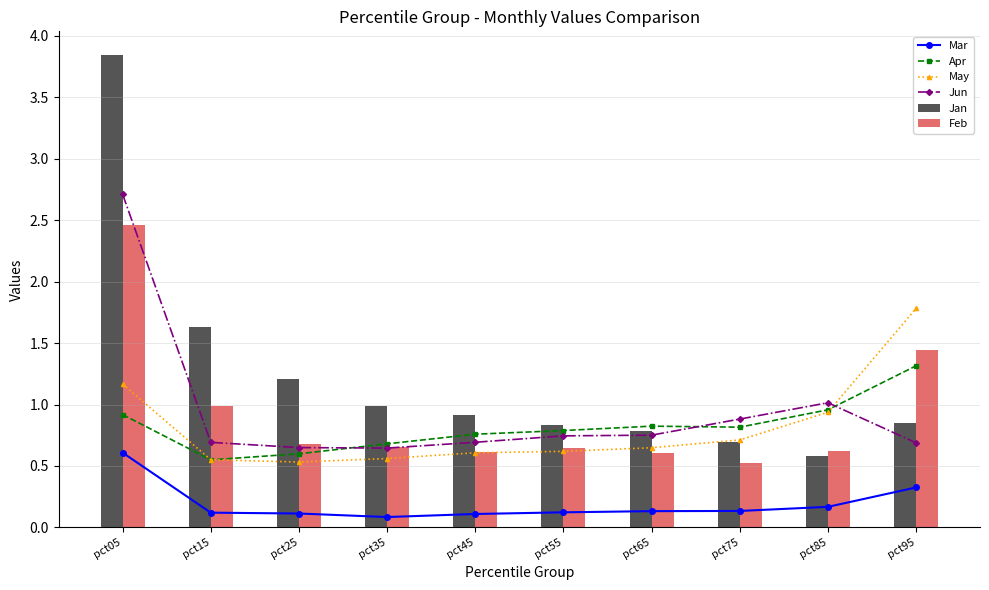

Count the number of data series in this chart.

6